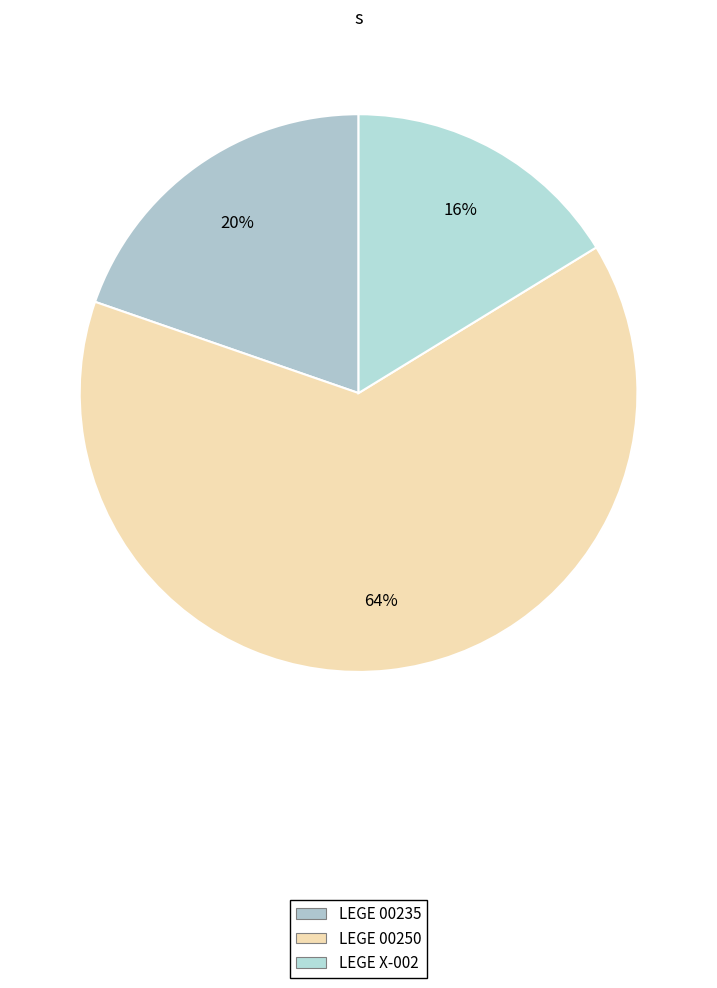

To the nearest percent, what portion does LEGE 00250 represent?

64%